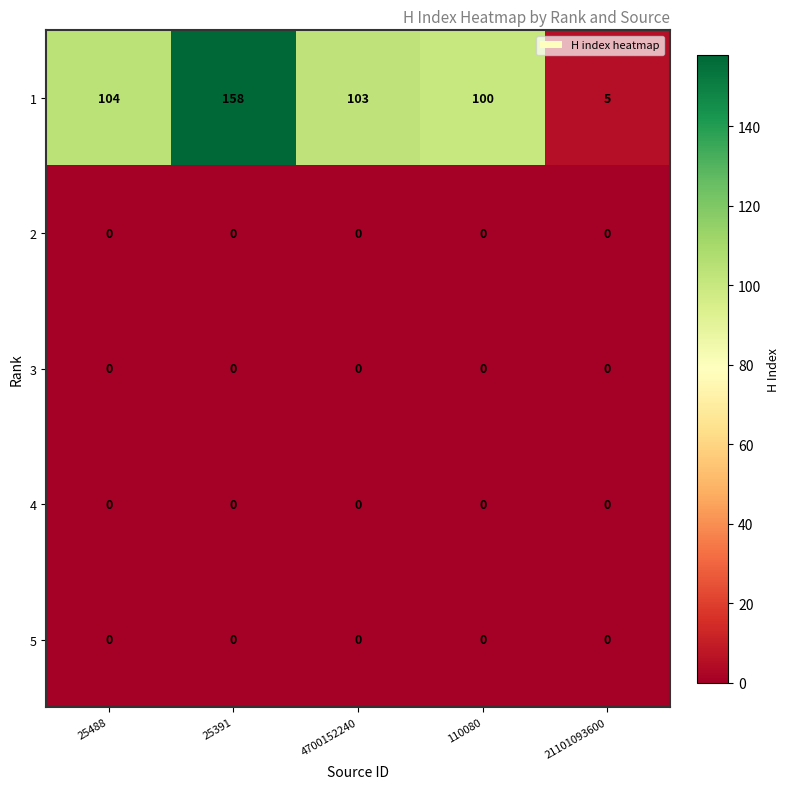

Reading right to left, transcribe all the data shown in this chart.

1: 21101093600=5	110080=100	4700152240=103	25391=158	25488=104
2: 21101093600=0	110080=0	4700152240=0	25391=0	25488=0
3: 21101093600=0	110080=0	4700152240=0	25391=0	25488=0
4: 21101093600=0	110080=0	4700152240=0	25391=0	25488=0
5: 21101093600=0	110080=0	4700152240=0	25391=0	25488=0